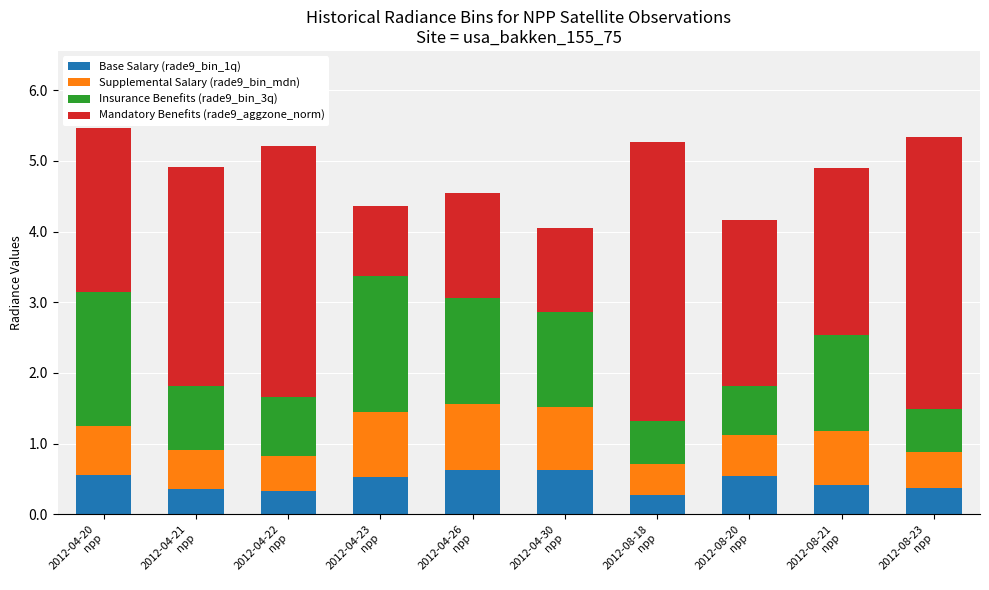

What is the lowest value of the Base Salary (rade9_bin_1q) series?

0.3